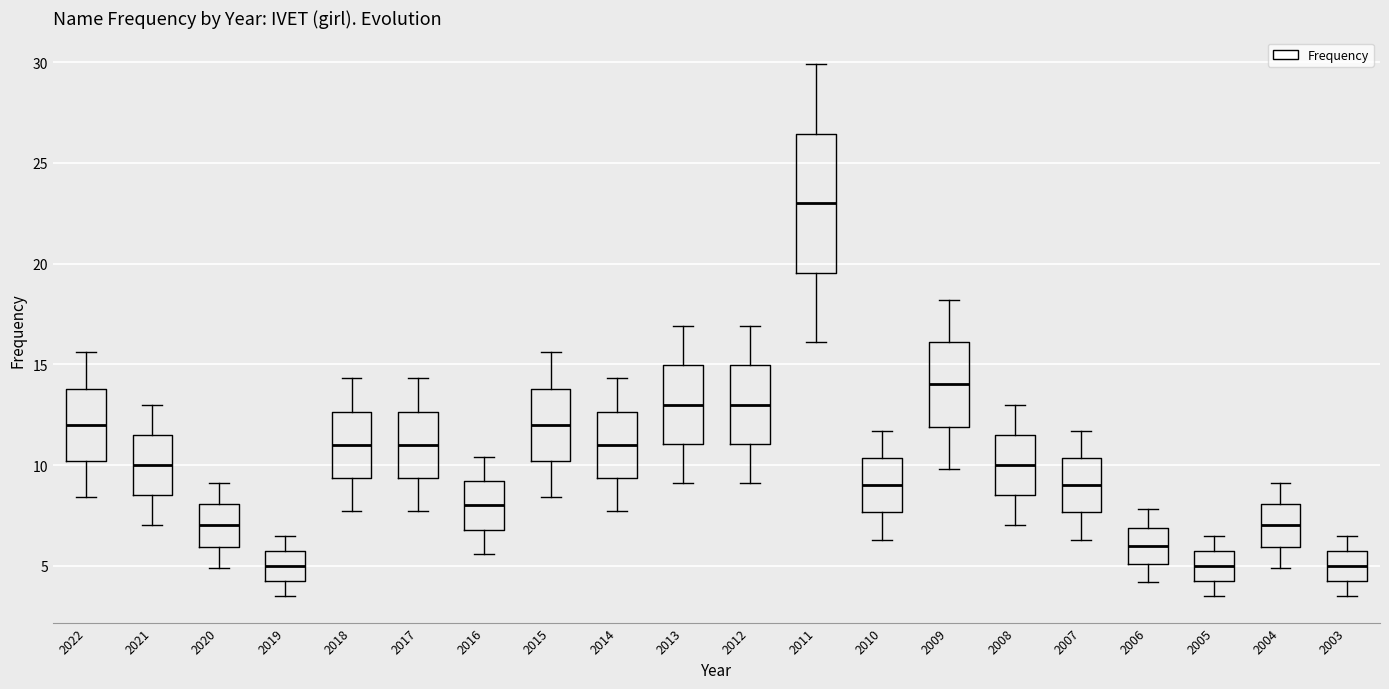

Reading left to right, read every box against the y-axis: the position of its median line, the range the box covers, and the ends of its whiskers. The values are not printed on the chart, so give them approximately, as read against the axis.

2022: median 12.0, box 10.0 to 14.0, whiskers 8.5 to 15.5
2021: median 10.0, box 8.5 to 11.5, whiskers 7.0 to 13.0
2020: median 7.0, box 6.0 to 8.0, whiskers 5.0 to 9.0
2019: median 5.0, box 4.5 to 6.0, whiskers 3.5 to 6.5
2018: median 11.0, box 9.5 to 12.5, whiskers 7.5 to 14.5
2017: median 11.0, box 9.5 to 12.5, whiskers 7.5 to 14.5
2016: median 8.0, box 7.0 to 9.0, whiskers 5.5 to 10.5
2015: median 12.0, box 10.0 to 14.0, whiskers 8.5 to 15.5
2014: median 11.0, box 9.5 to 12.5, whiskers 7.5 to 14.5
2013: median 13.0, box 11.0 to 15.0, whiskers 9.0 to 17.0
2012: median 13.0, box 11.0 to 15.0, whiskers 9.0 to 17.0
2011: median 23.0, box 19.5 to 26.5, whiskers 16.0 to 30.0
2010: median 9.0, box 7.5 to 10.5, whiskers 6.5 to 11.5
2009: median 14.0, box 12.0 to 16.0, whiskers 10.0 to 18.0
2008: median 10.0, box 8.5 to 11.5, whiskers 7.0 to 13.0
2007: median 9.0, box 7.5 to 10.5, whiskers 6.5 to 11.5
2006: median 6.0, box 5.0 to 7.0, whiskers 4.0 to 8.0
2005: median 5.0, box 4.5 to 6.0, whiskers 3.5 to 6.5
2004: median 7.0, box 6.0 to 8.0, whiskers 5.0 to 9.0
2003: median 5.0, box 4.5 to 6.0, whiskers 3.5 to 6.5